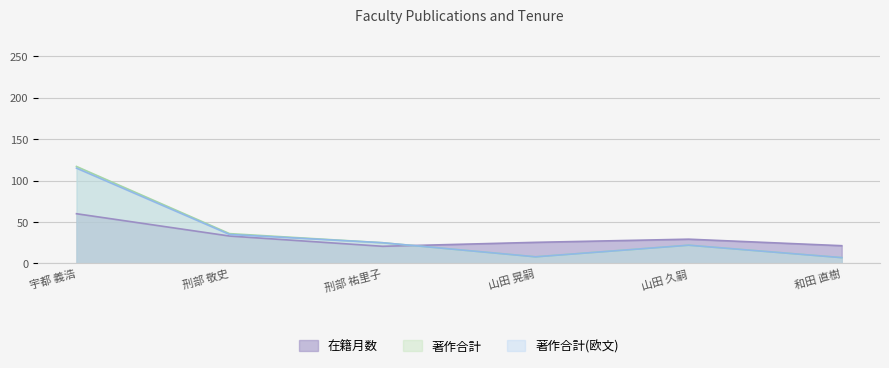

What is the label of the 3rd point from the left?

刑部 祐里子